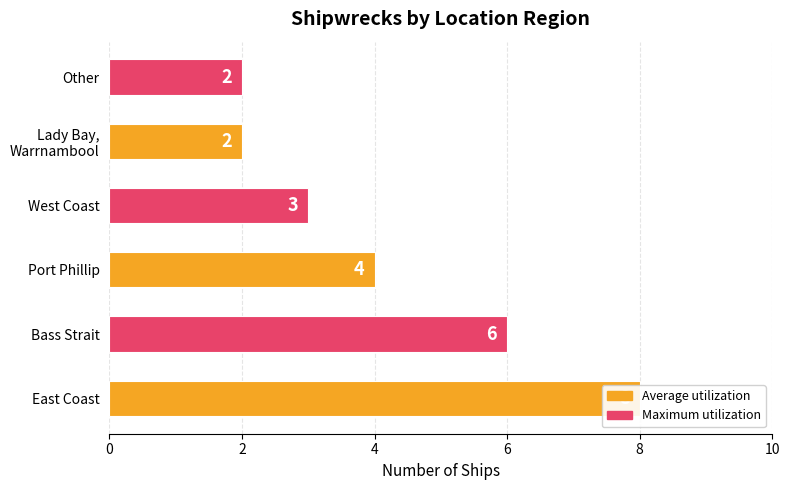

What is the label of the 6th bar from the left?

Other